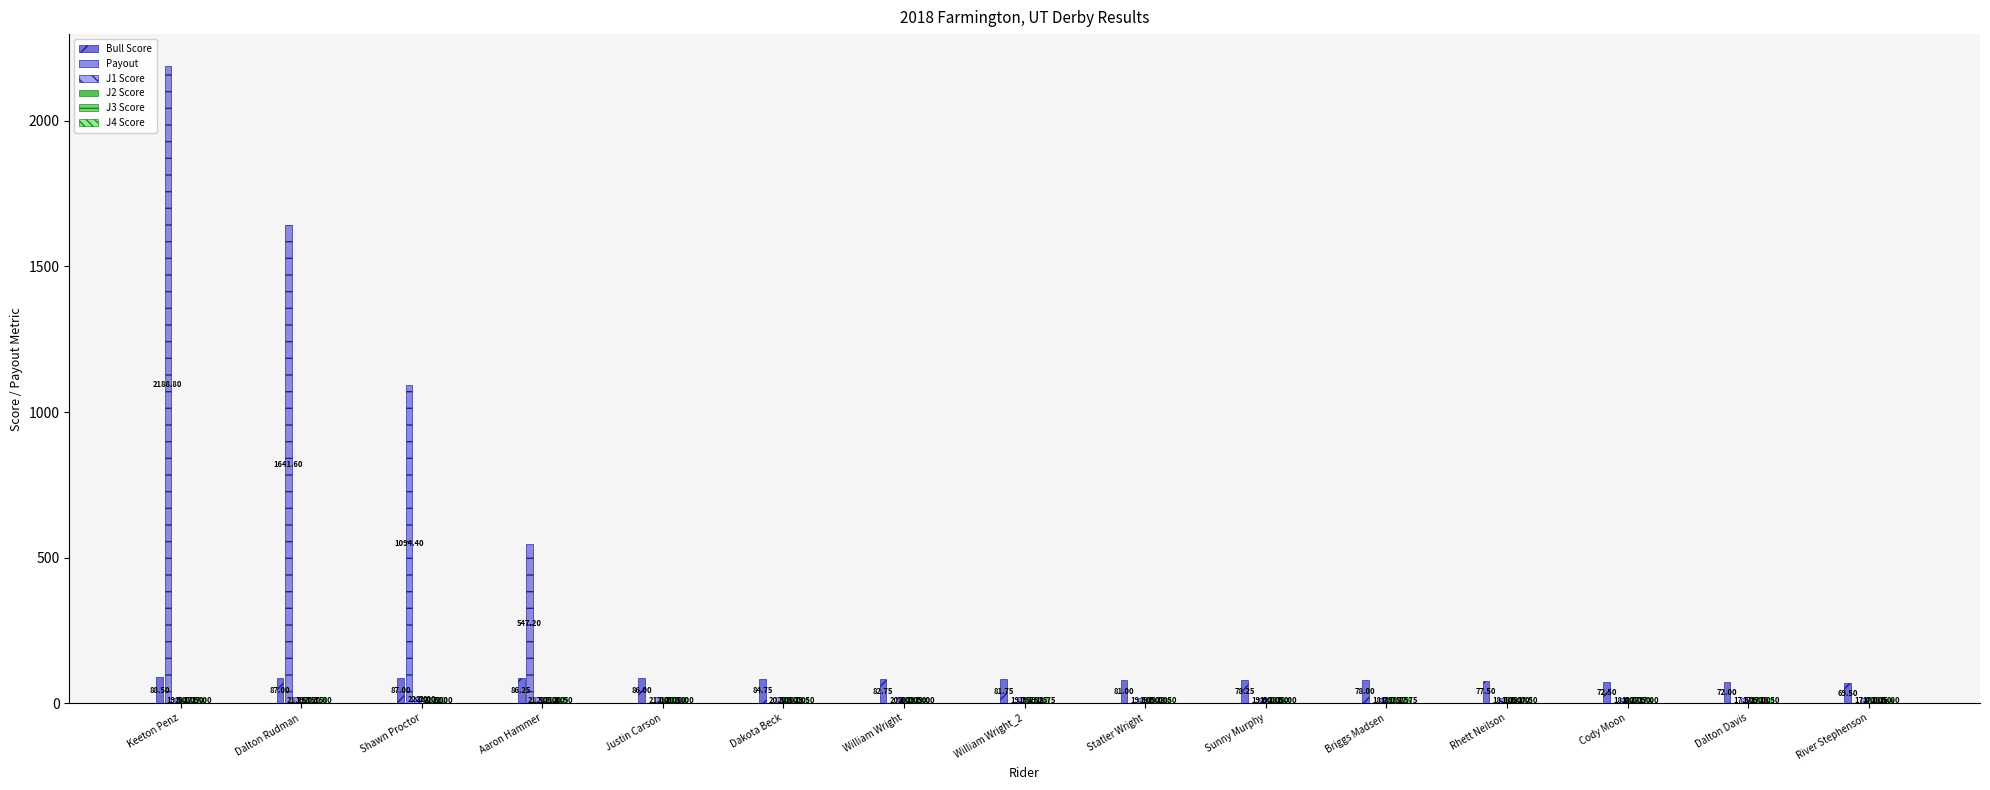

At which category is the sum across all series the highest?

Keeton Penz